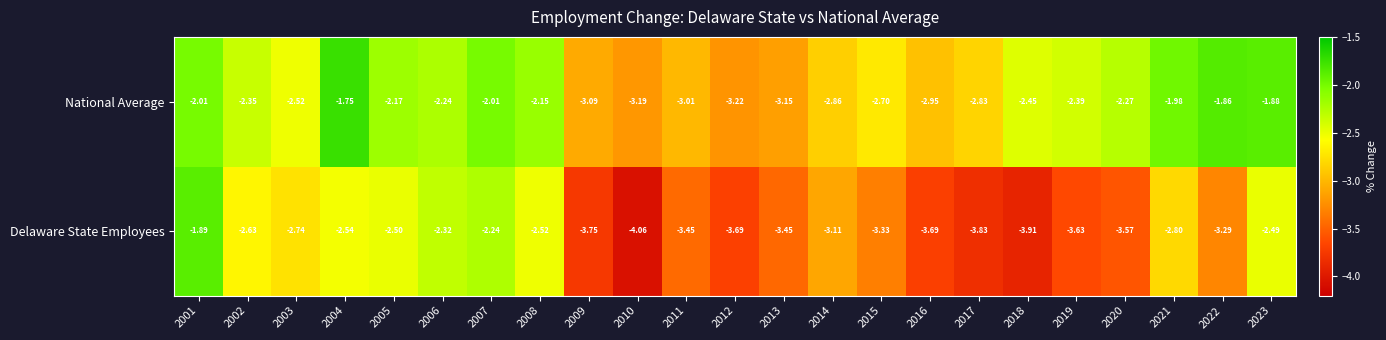

Between 2016 and 2022, which series saw the biggest shift?

National Average